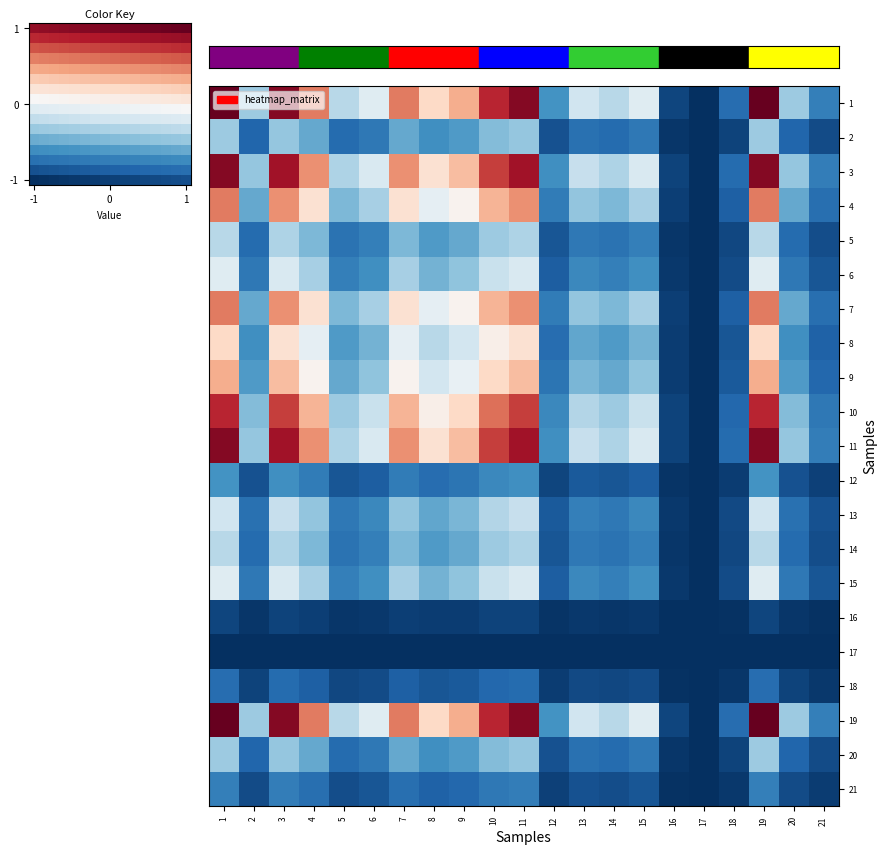

What is the maximum value shown in the chart?

1.0